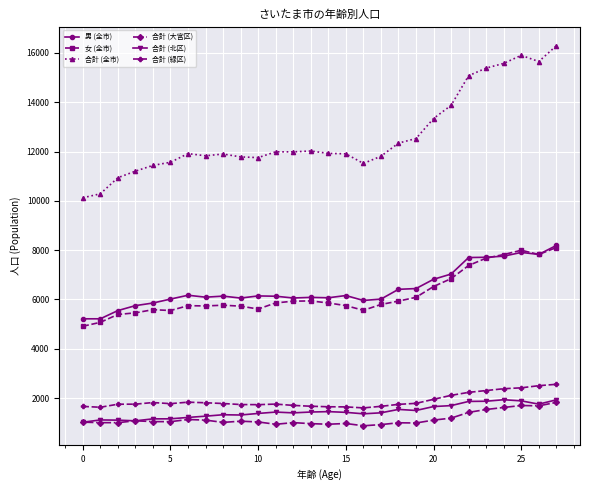

What is the value of the 合計 (大宮区) point at the 21st from the left?

1105